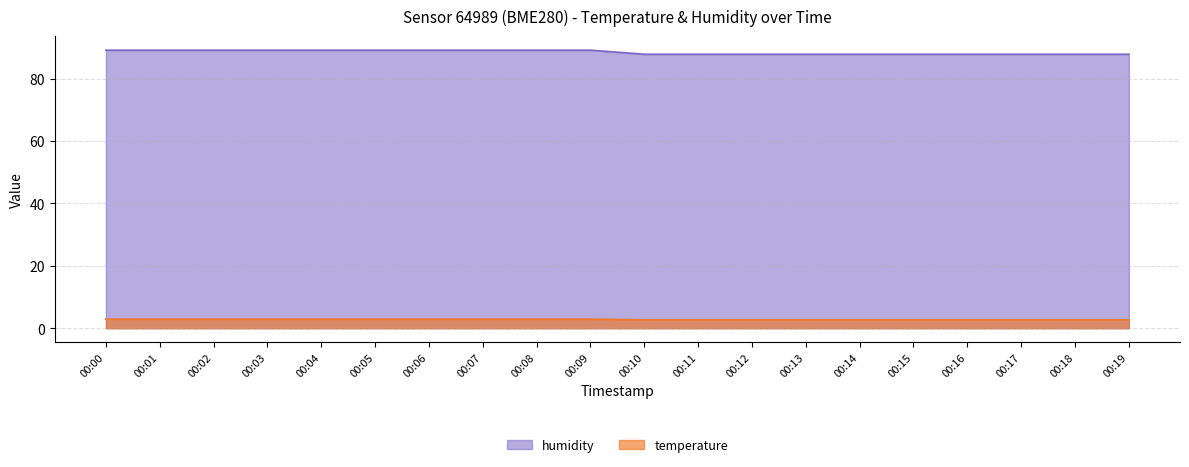

What is the total value across all series at 00:11?

90.5